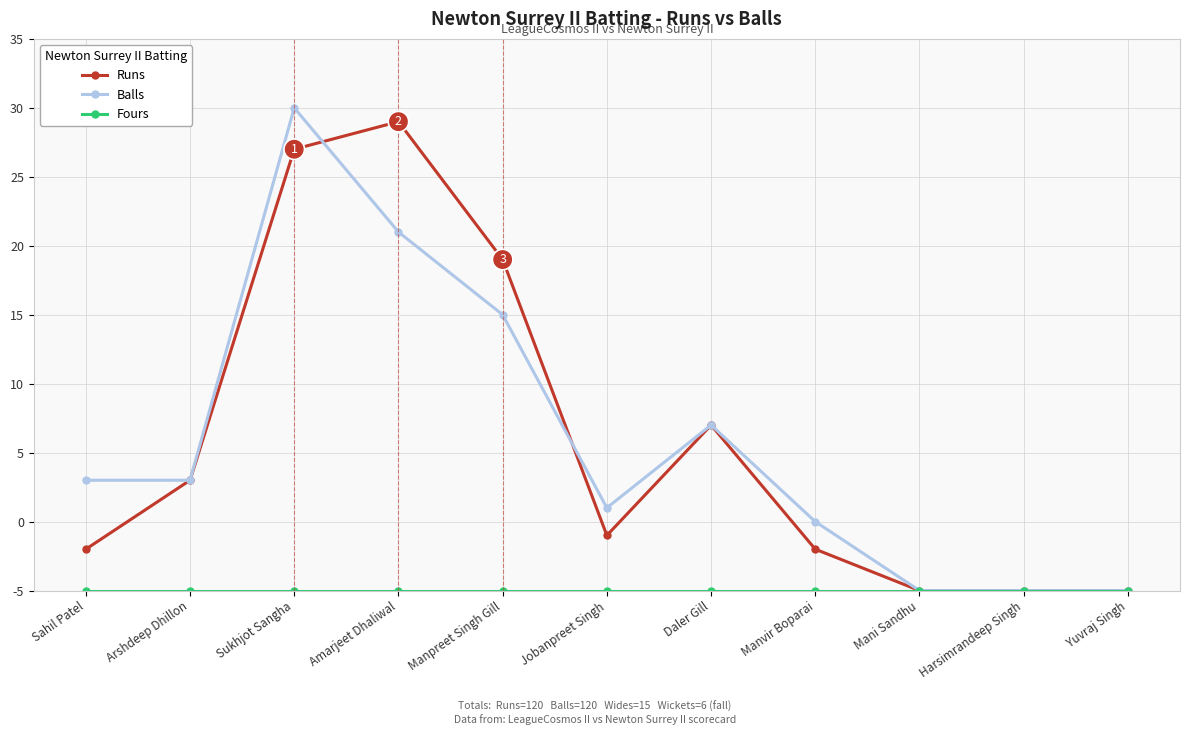

How many interior local peaks does the Balls series have?

2